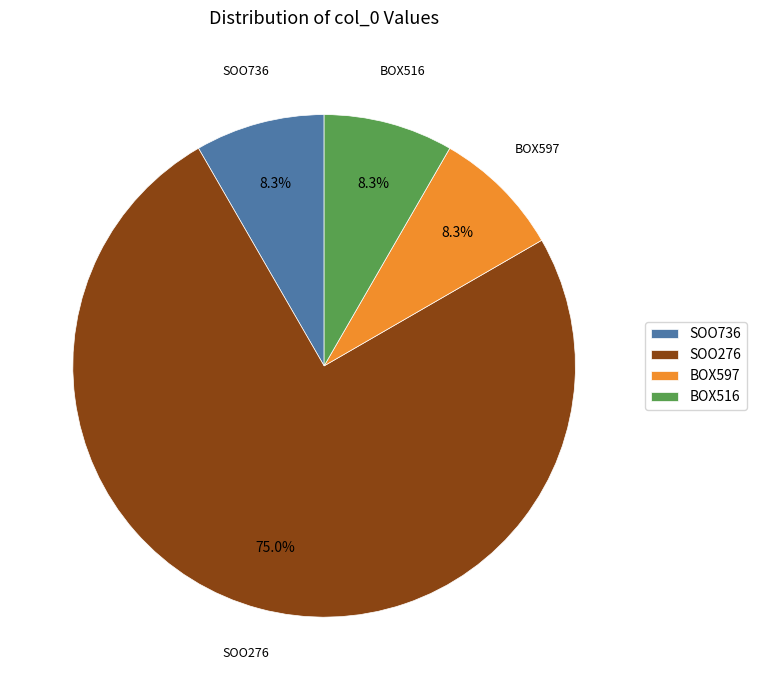

What percentage is the BOX516 slice, to the nearest percent?

8%